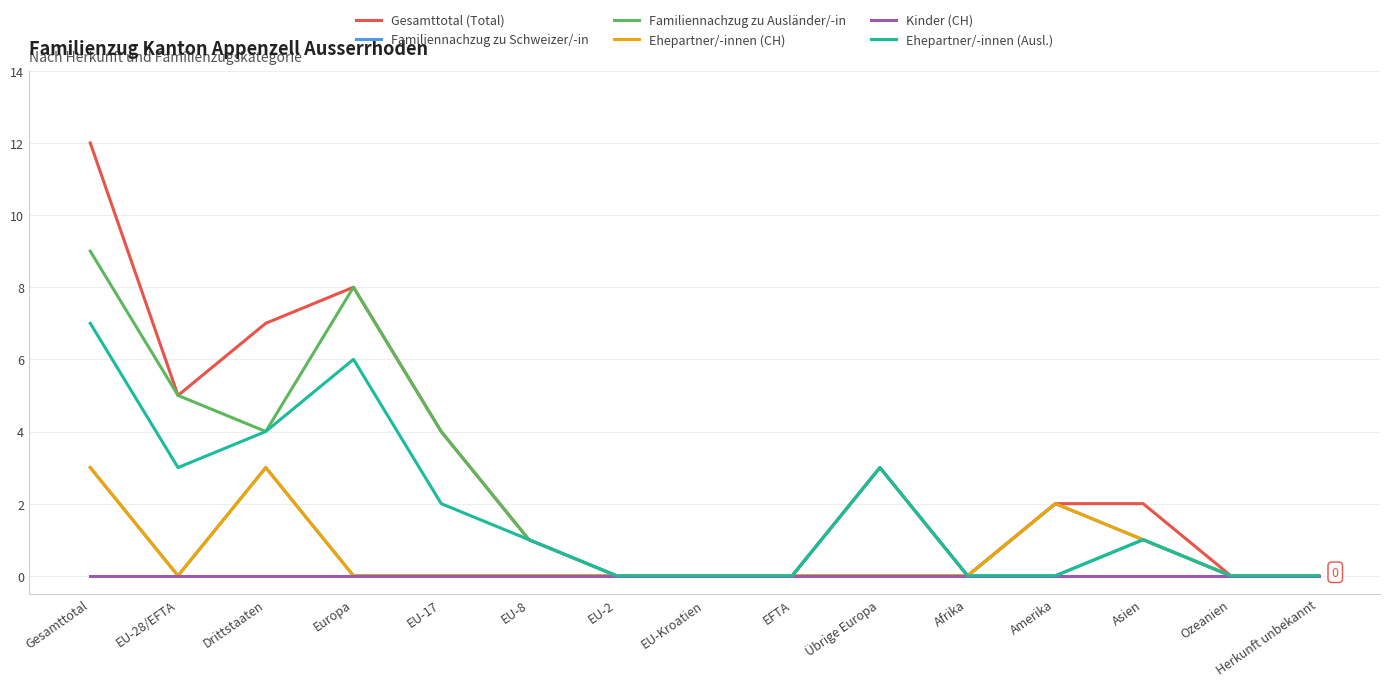

Does the chart have visible grid lines?

Yes